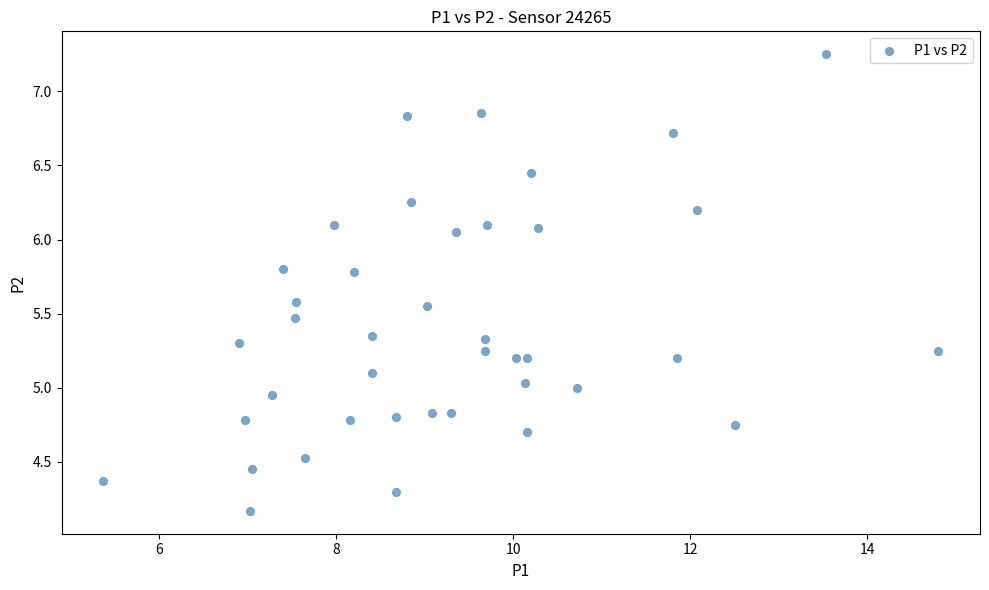

What is the range of Y values (max minus min)?

3.1